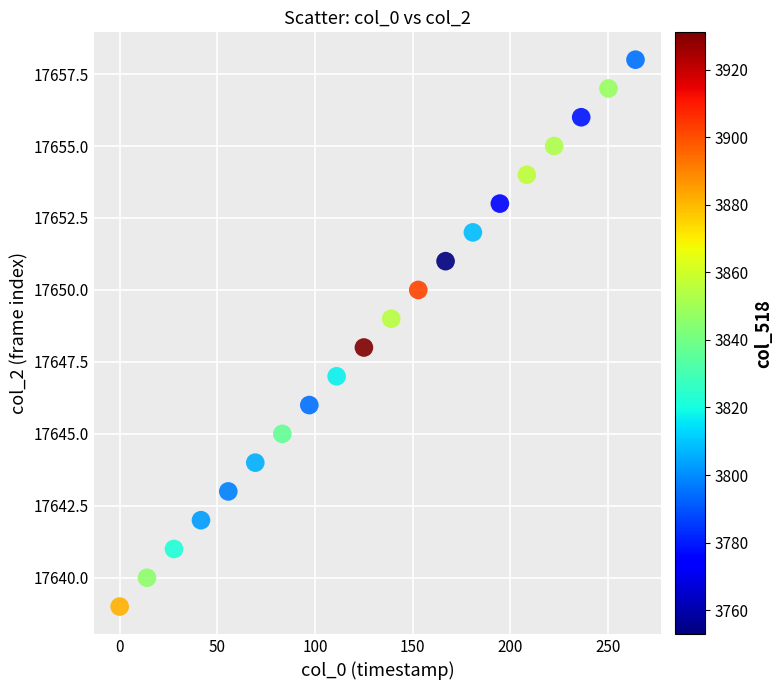

What is the range of Y values (max minus min)?

19